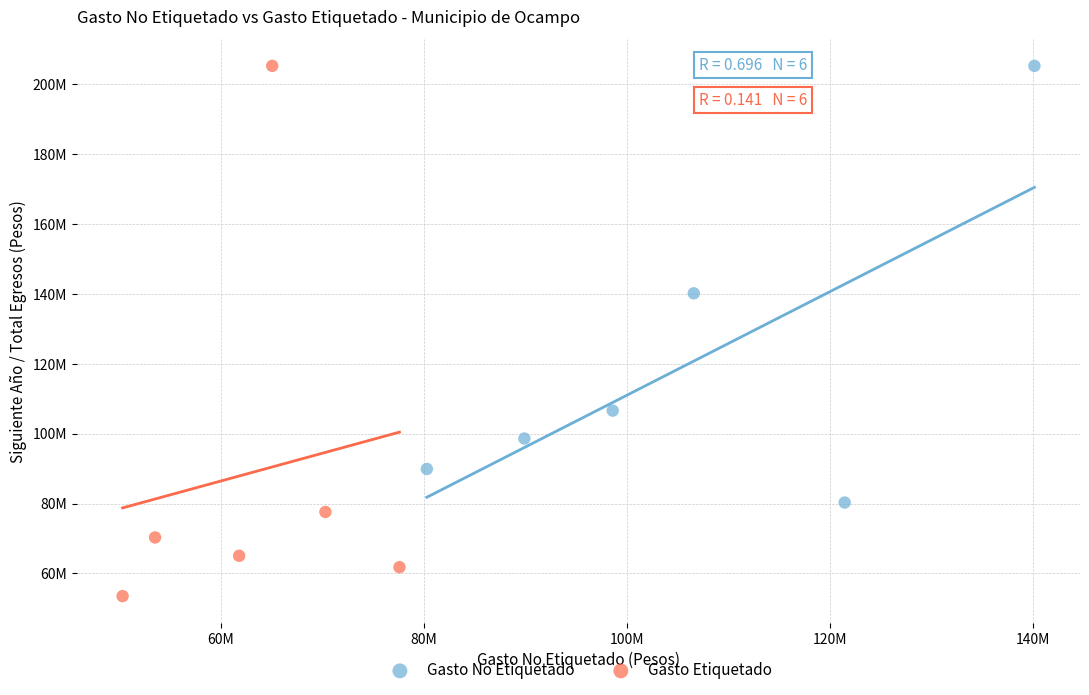

What are all the series names shown in the legend?

Gasto No Etiquetado, Gasto Etiquetado